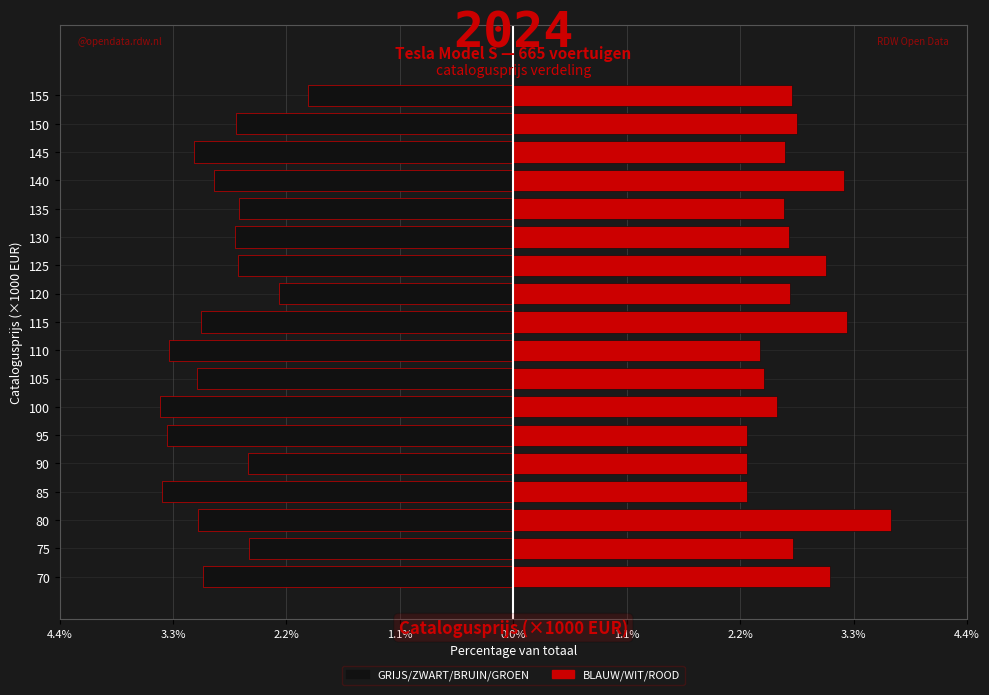

What is the minimum value for BLAUW/WIT/ROOD?

2.2